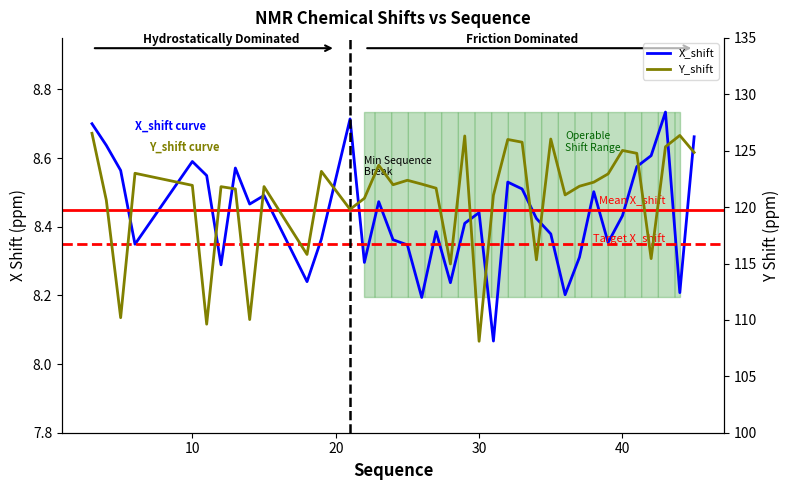

What value does the X_shift series have at 10?

8.6